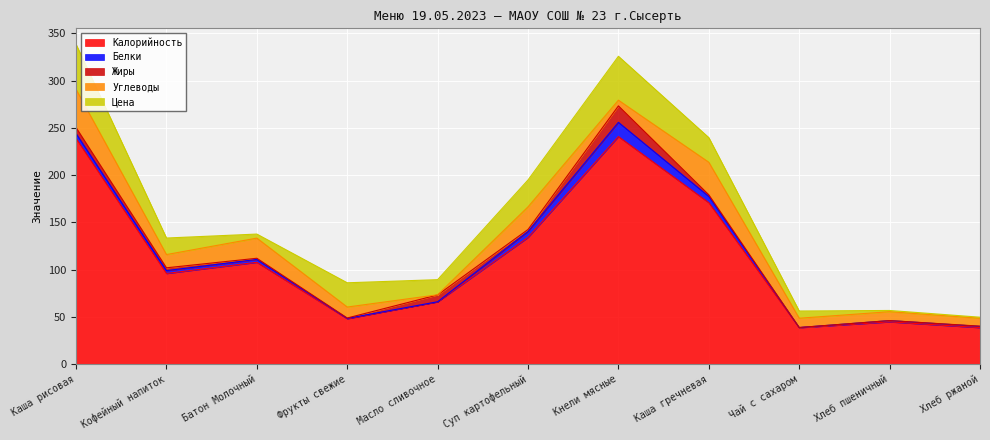

Is the value of Углеводы at Хлеб ржаной greater than the value of Жиры at Масло сливочное?

Yes